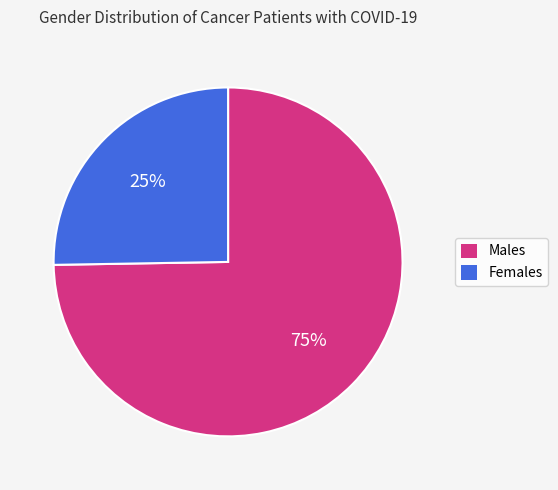

How many segments does this pie chart have?

2